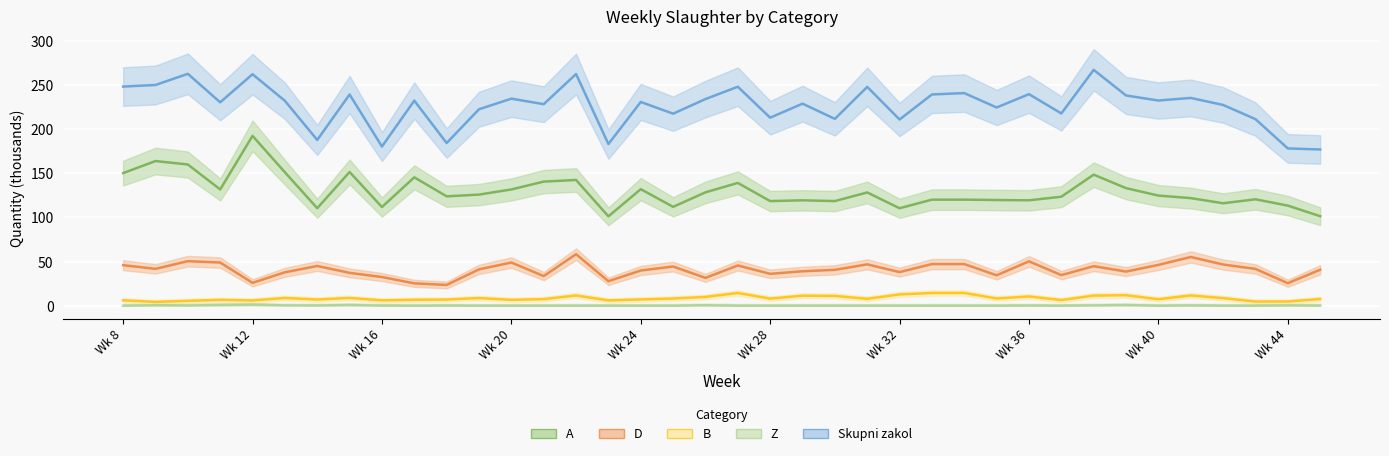

At how many categories does at least one series exceed 156?

38